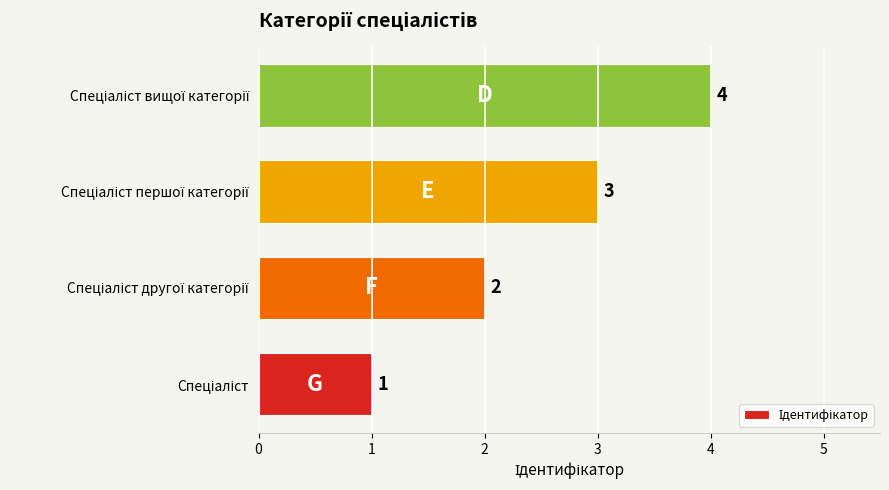

What is the sum of all values?

10